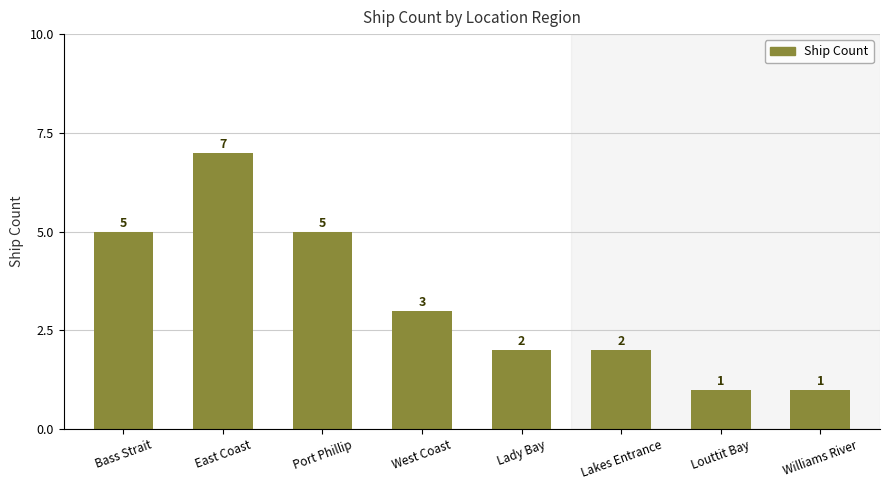

Is it true that the value at Lakes Entrance is 3?

False